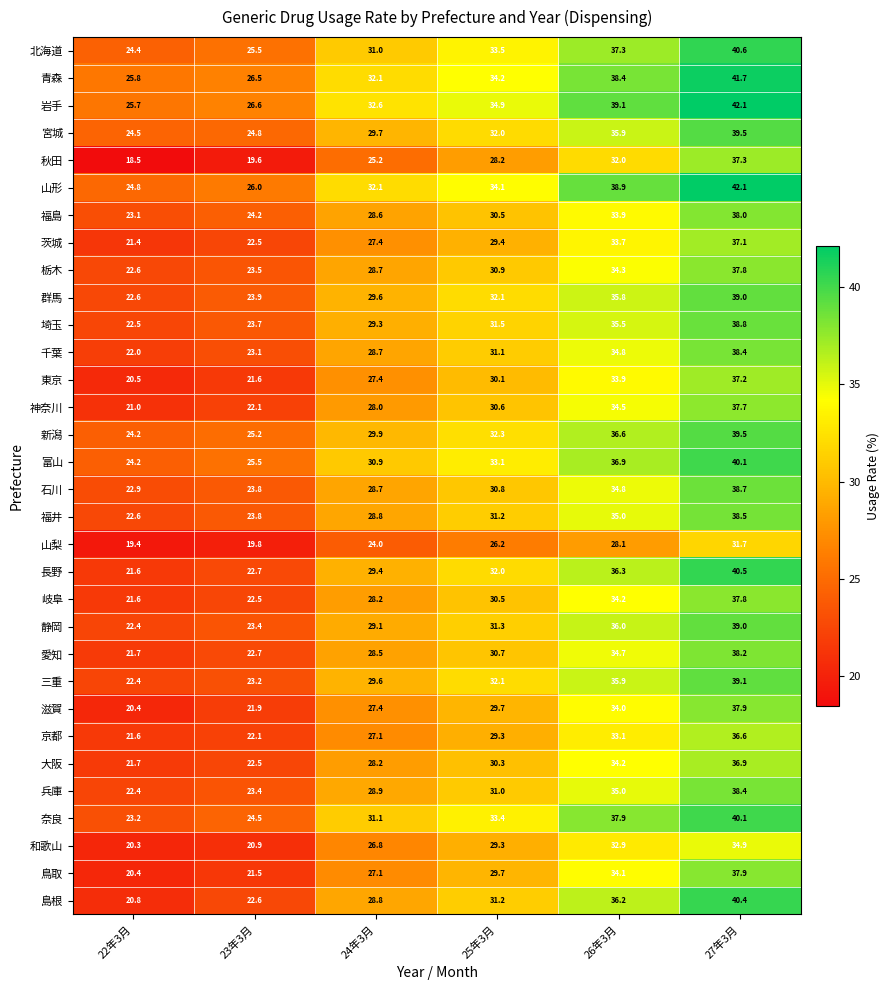

What is the highest value of the 和歌山 series?

34.9